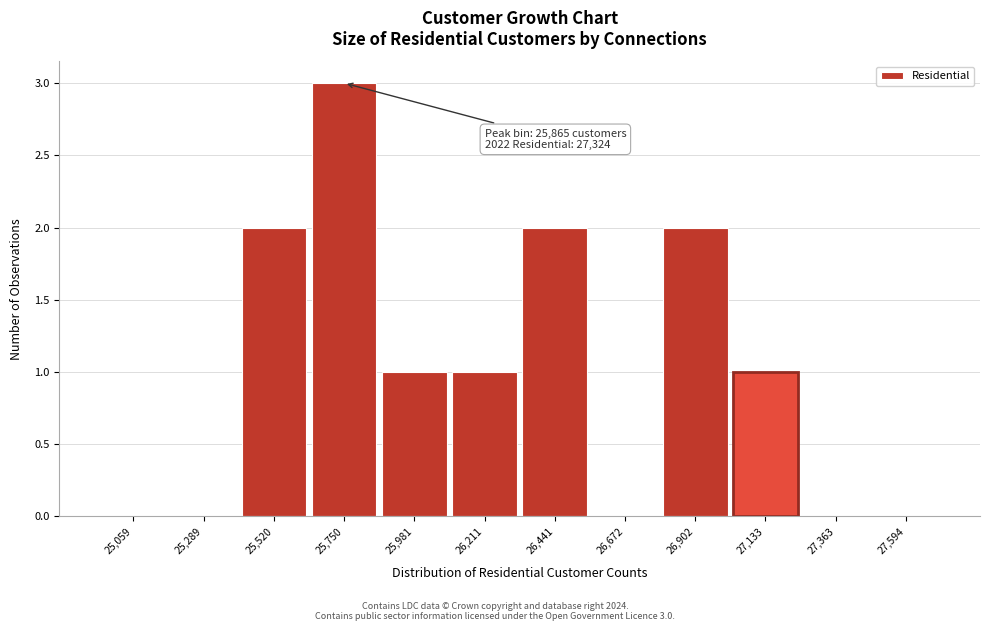

Reading left to right, list all the values displayed in this chart.

25,059=0	25,289=0	25,520=2	25,750=3	25,981=1	26,211=1	26,441=2	26,672=0	26,902=2	27,133=1	27,363=0	27,594=0